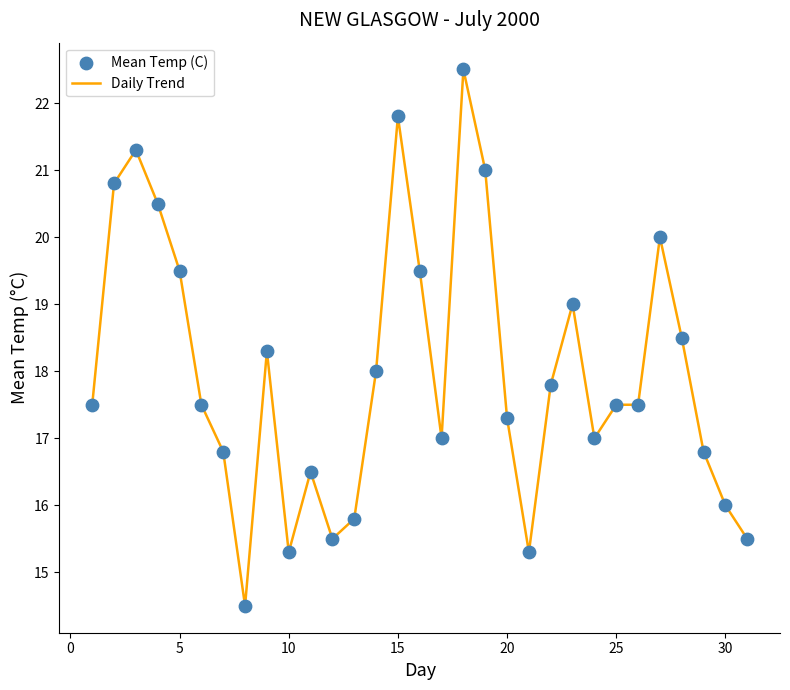

What is the smallest value displayed?

14.5